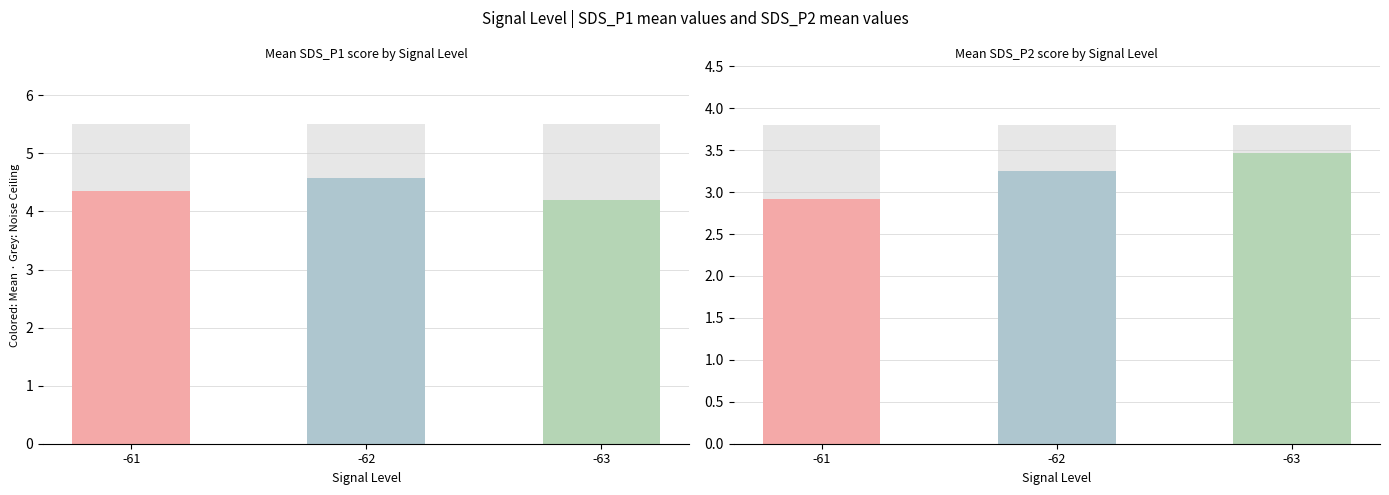

How many distinct data groups are displayed?

2